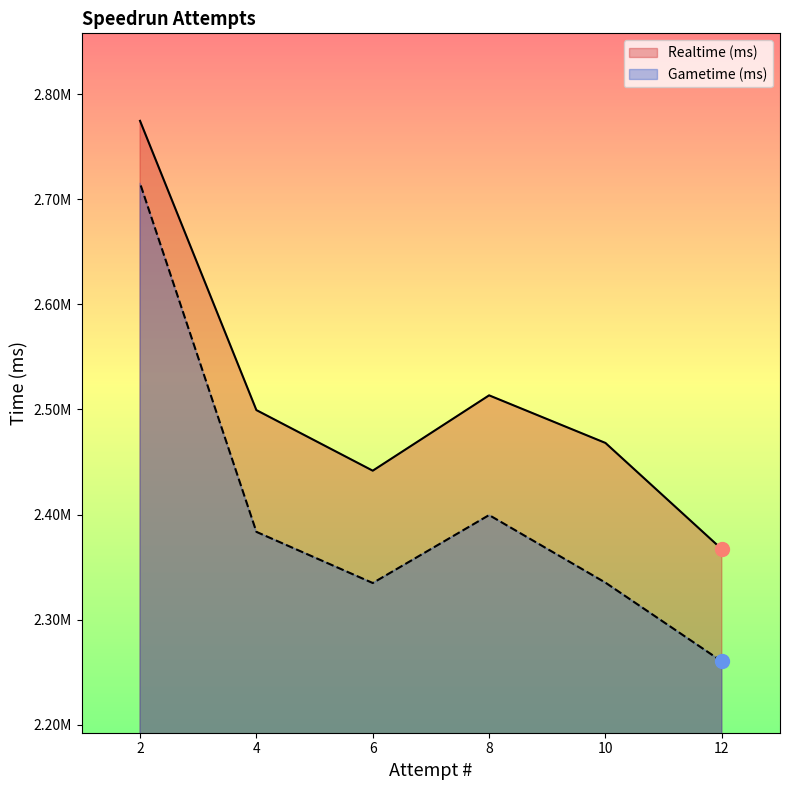

At which label does Realtime (ms) reach its peak?

2